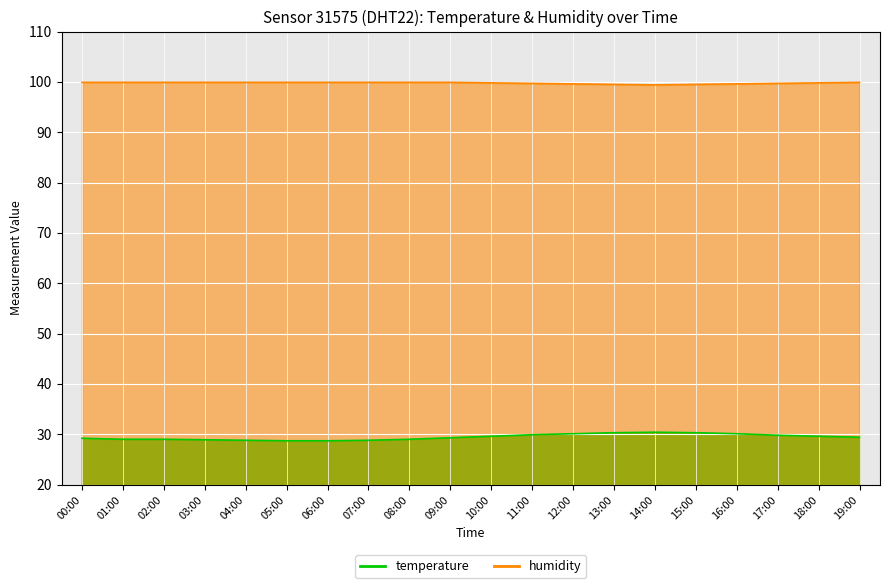

What value does the humidity series have at 05:00?

99.9